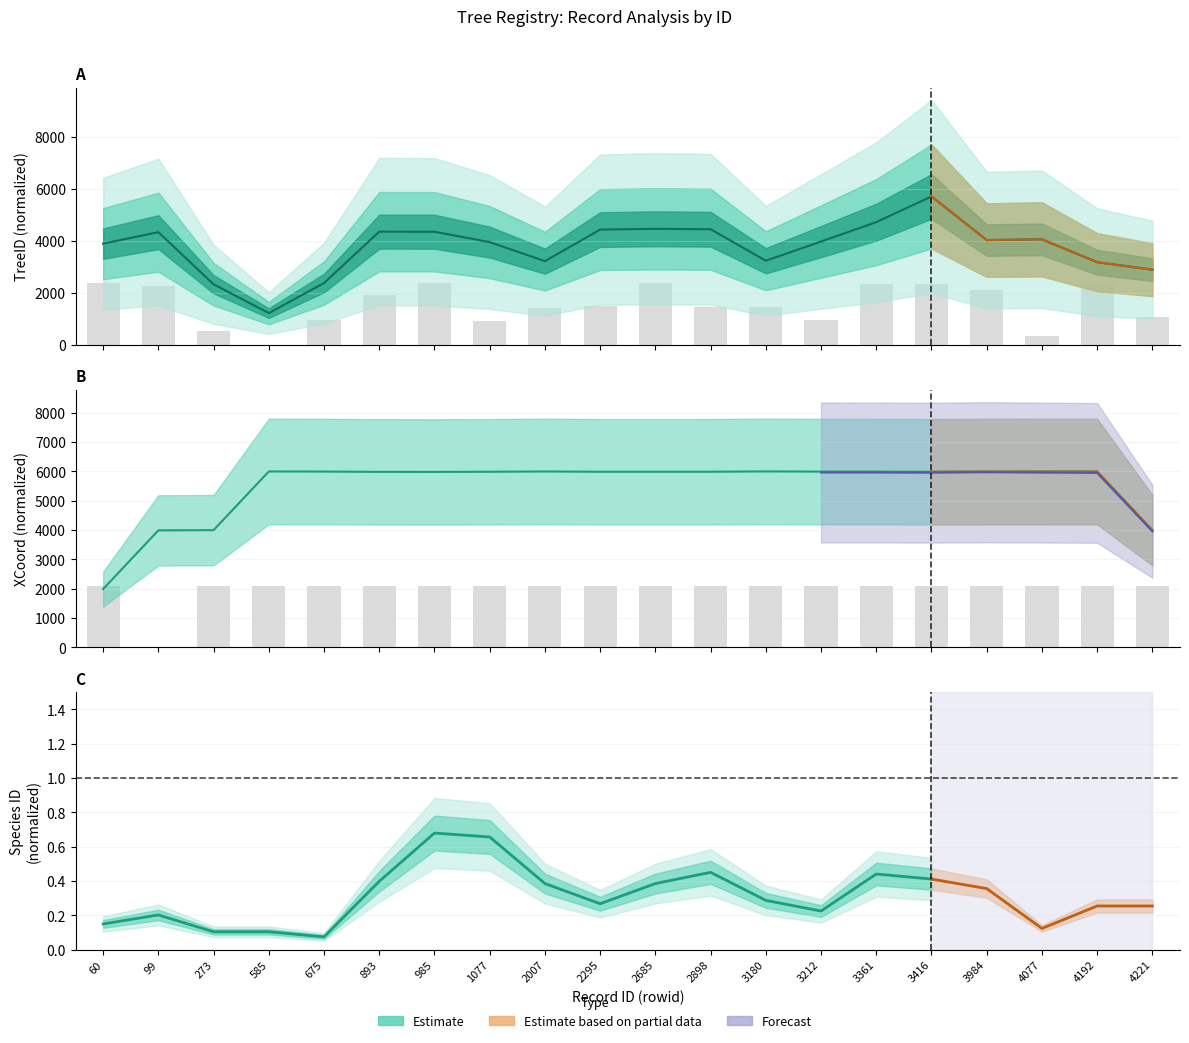

How many values in the TreeID series exceed 1490?

10